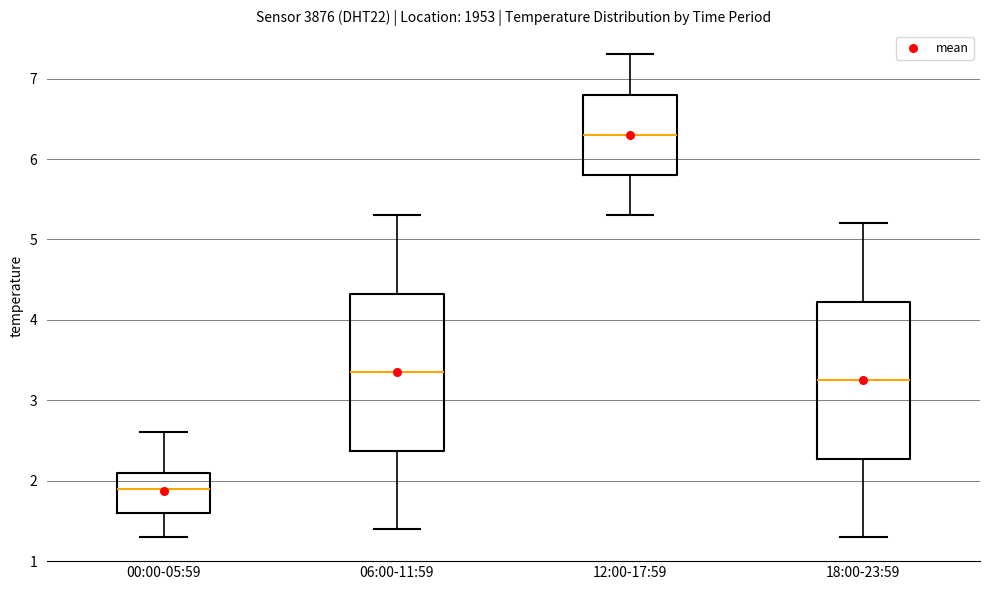

Where does the lower whisker of the box for 06:00-11:59 end on the y-axis? The values are not printed on the chart, so give them approximately, as read against the axis.

1.4